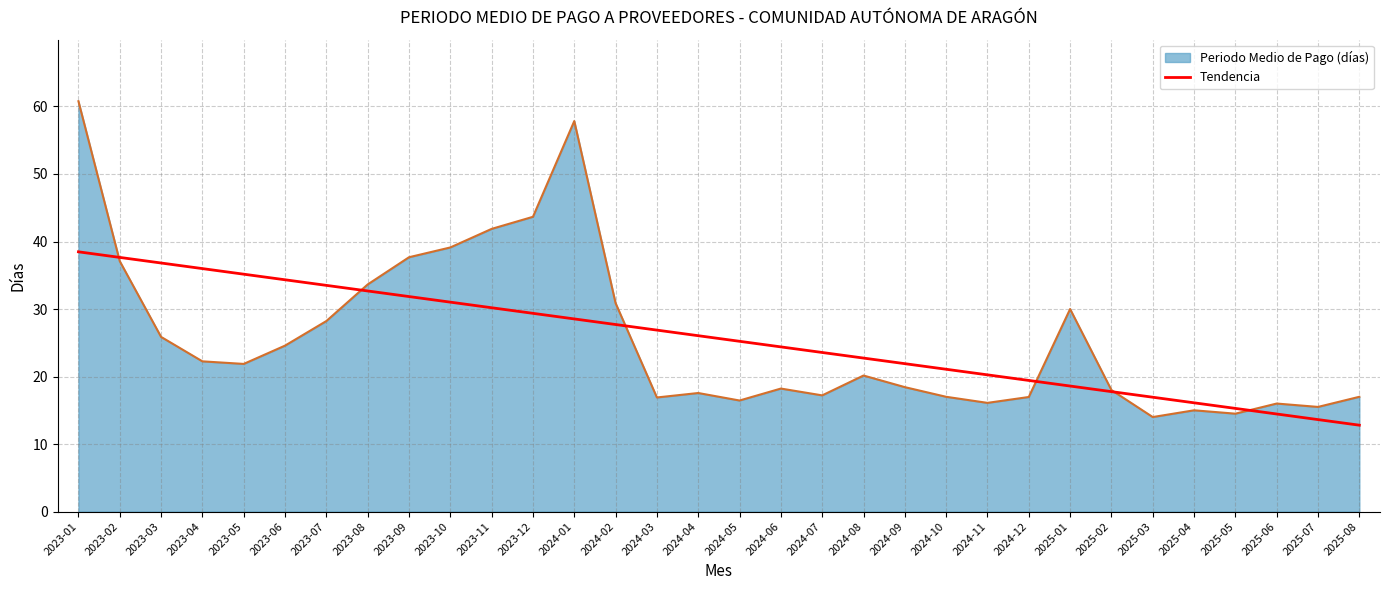

Is it true that Periodo Medio de Pago (días) equals 8.3 at 2025-07?

False